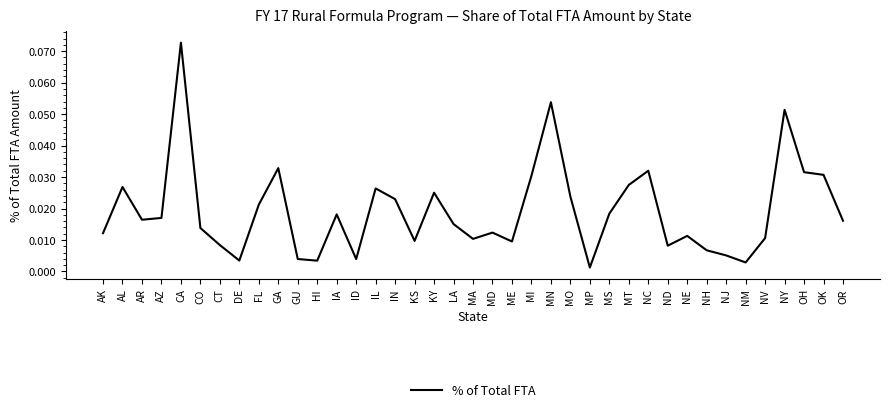

What position from the left is GU?

11